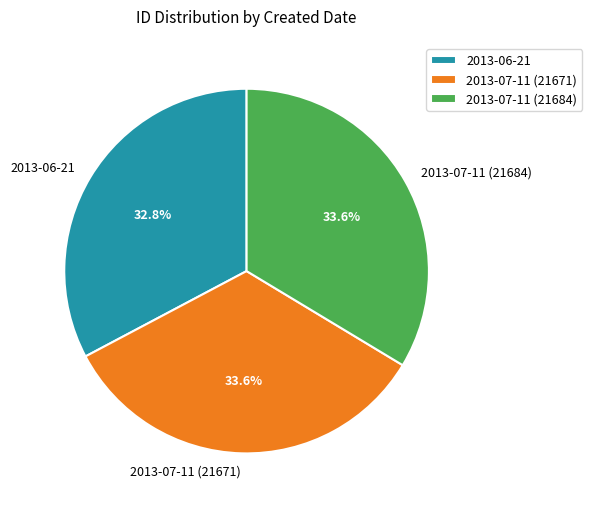

To the nearest percent, what percentage of the pie is 2013-07-11 (21684)?

34%